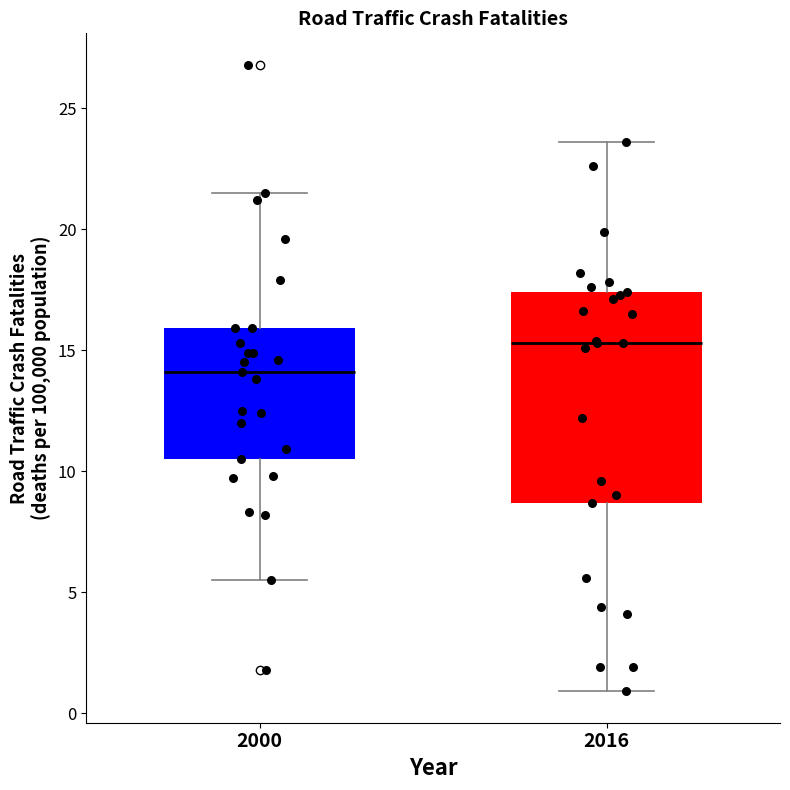

Reading left to right, transcribe this box plot: for each box, give where its median line is, the range the box spans, and where its two whiskers end, as read against the y-axis. The values are not printed on the chart, so give them approximately, as read against the axis.

2000: median 14.0, box 10.5 to 16.0, whiskers 5.5 to 21.5
2016: median 15.5, box 8.5 to 17.5, whiskers 1.0 to 23.5